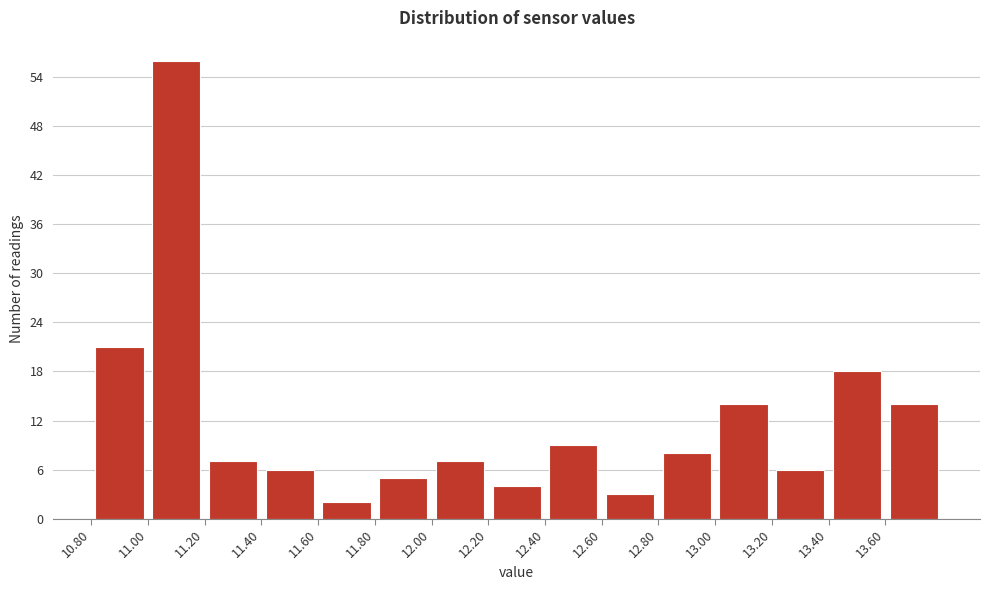

Which range on the x-axis has the tallest bar?

11.0 to 11.2